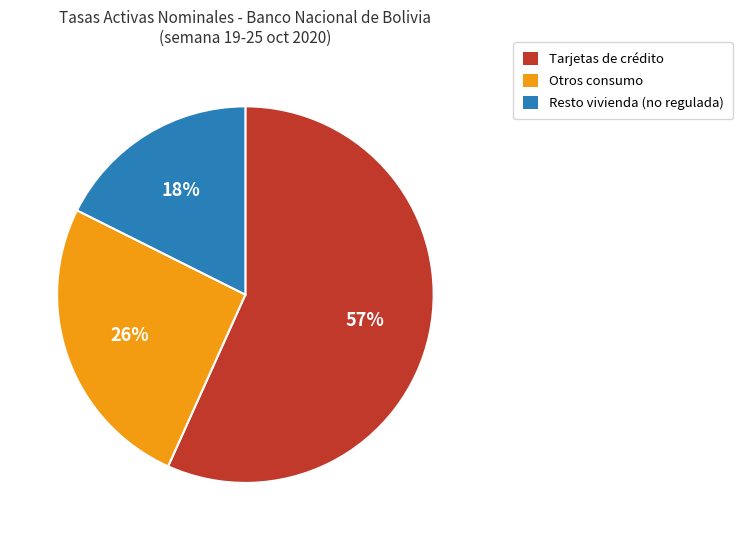

To the nearest percent, what is the average slice percentage?

33%